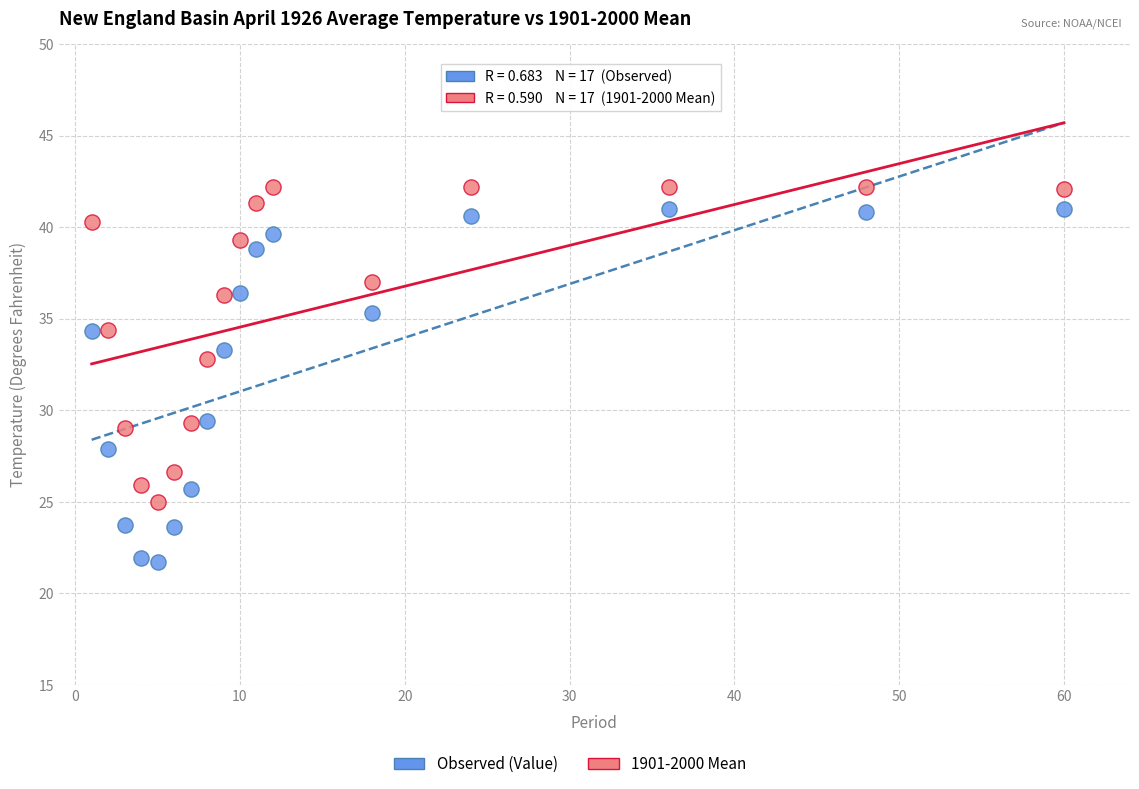

Across all data points, what is the range of Y values (max minus min)?

20.5